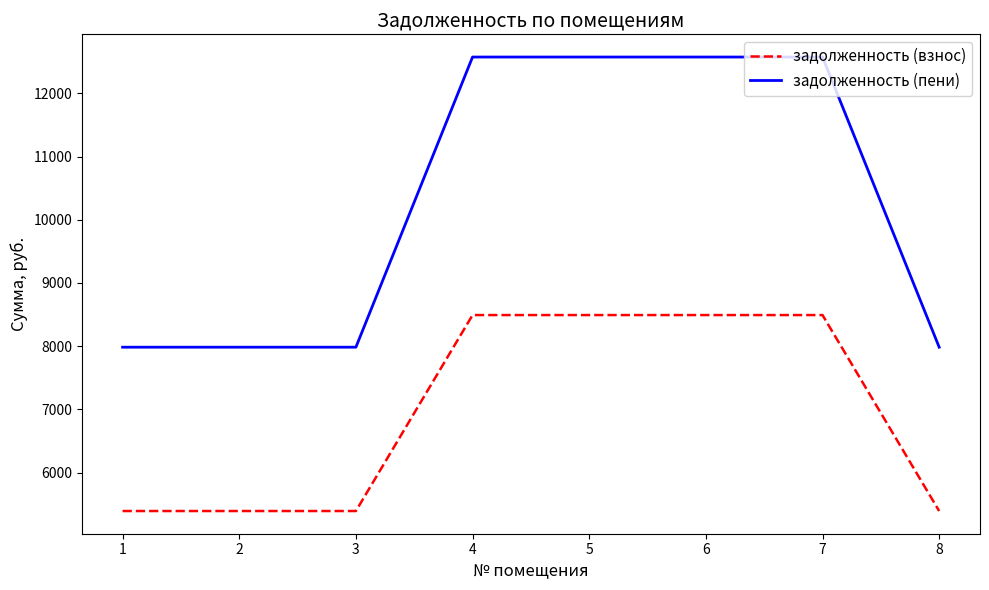

Rank the series by their average value, from lowest to highest.

задолженность (взнос), задолженность (пени)